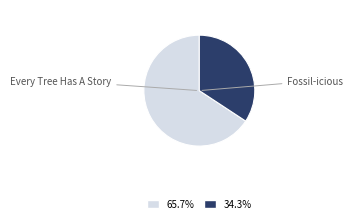

How many slices are in this pie chart?

2